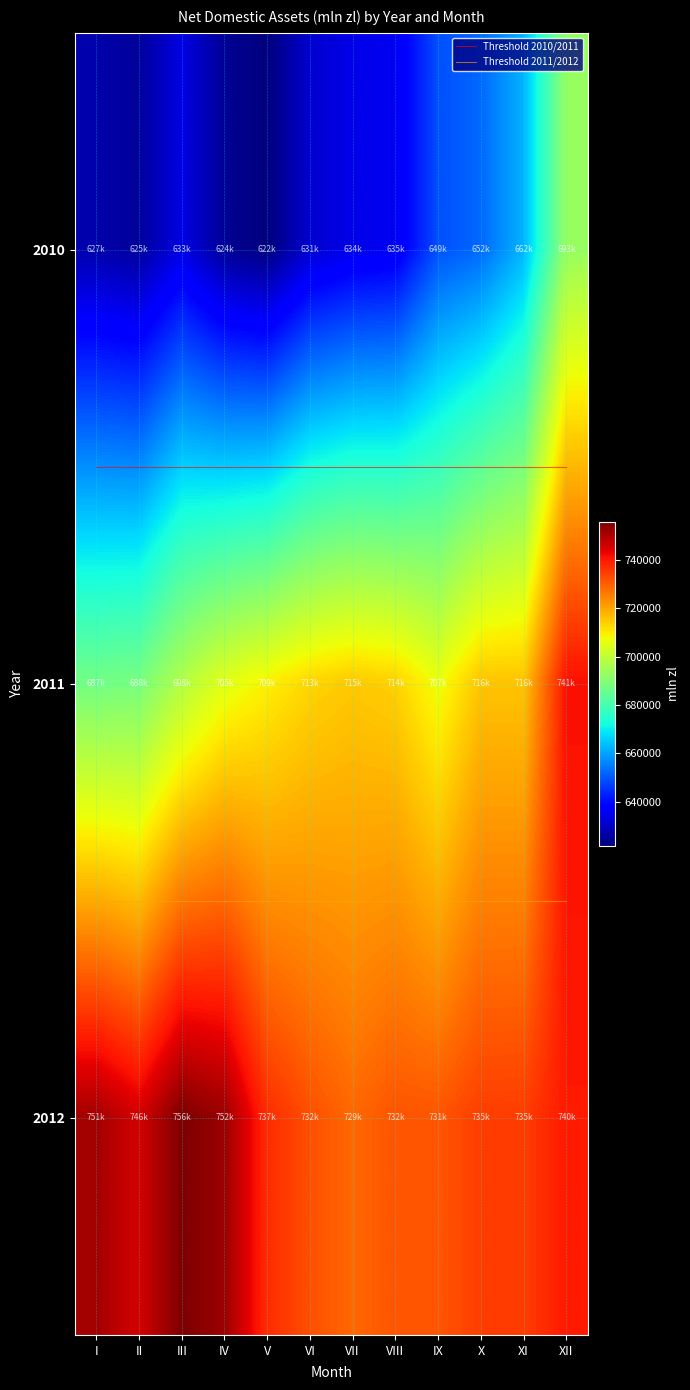

At VIII, list the series in order from largest to smallest.

2012, 2011, 2010